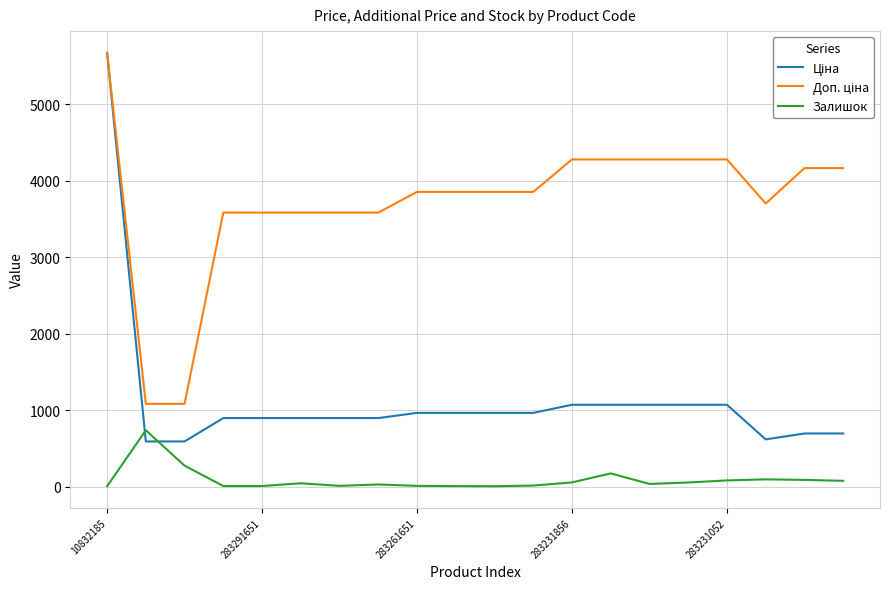

What is the maximum value shown in the chart?

5673.8